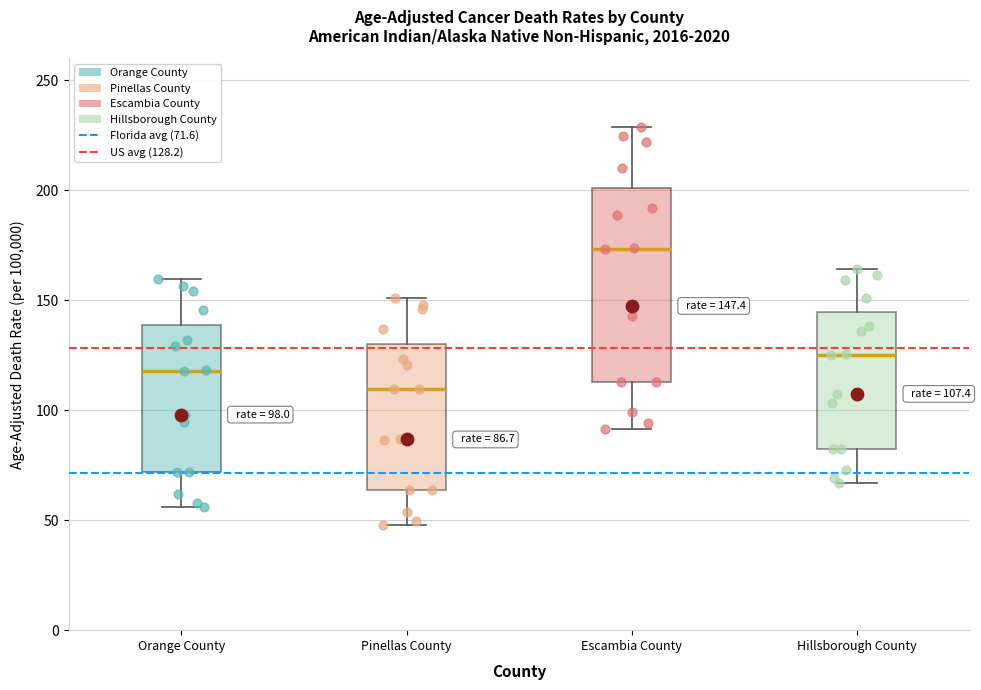

Which box's median line is the highest?

Escambia County